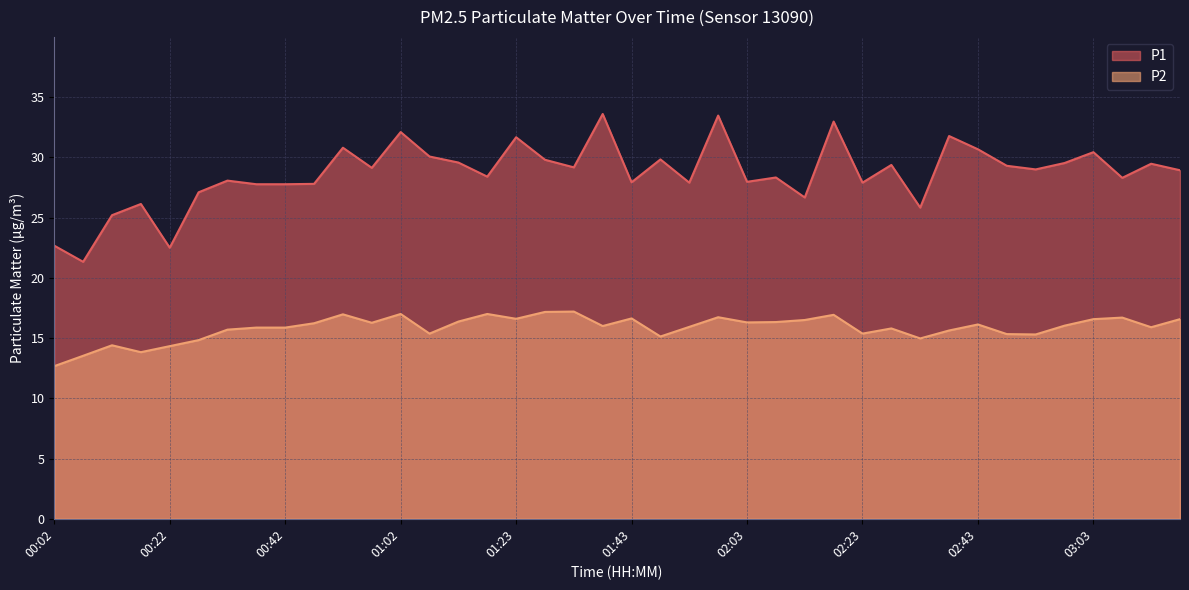

Does the chart display data point markers on the line(s)?

No